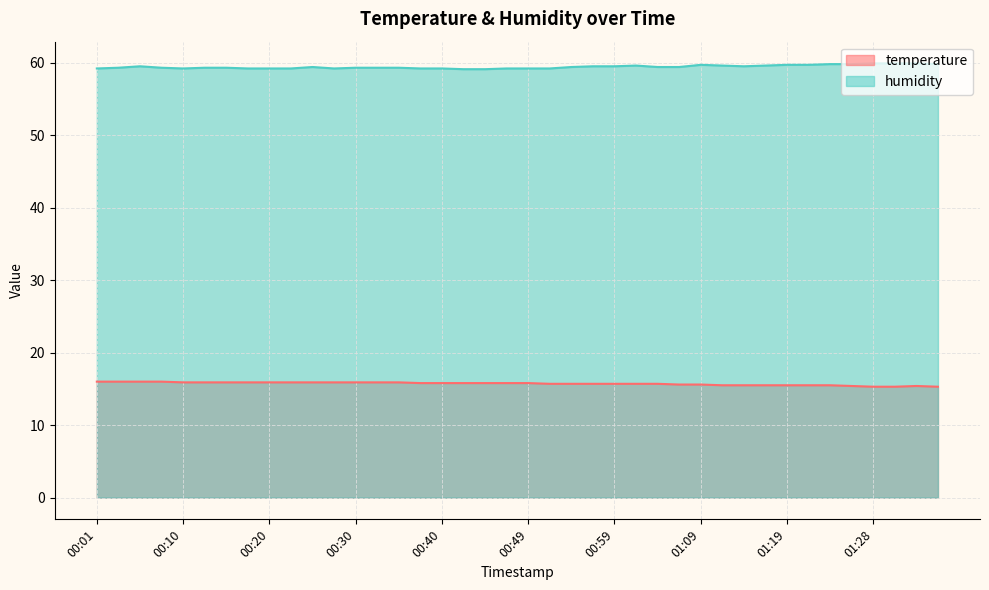

How many lines are shown in the chart?

2